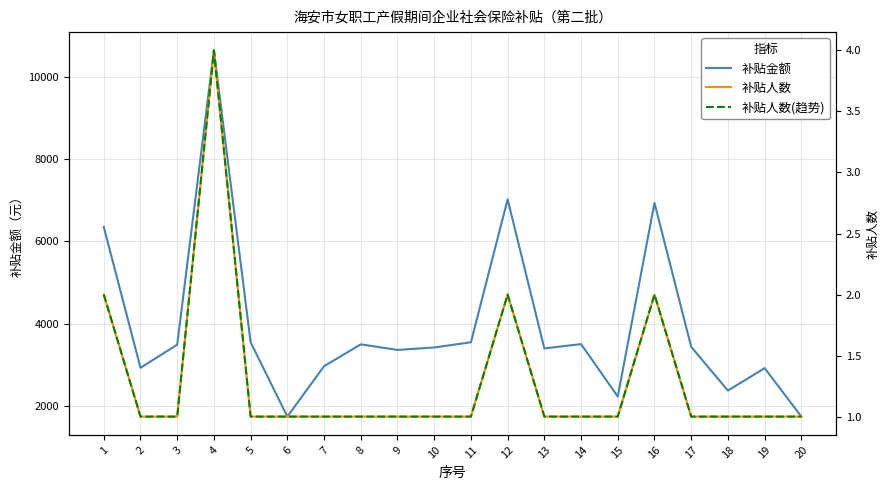

The 补贴金额 series shows 2927.9 at 2. True or false?

True